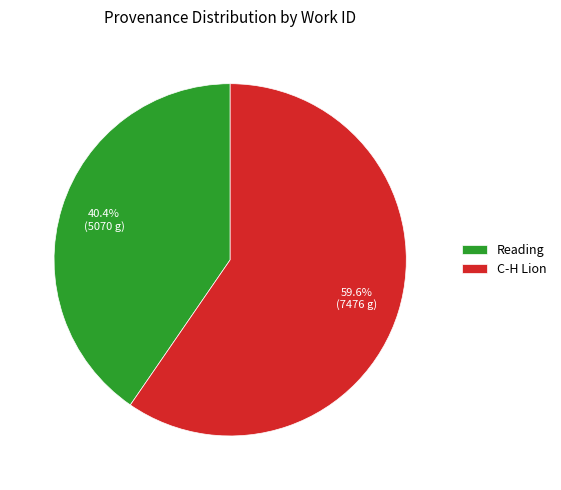

Which category has the smallest portion of the pie?

Reading